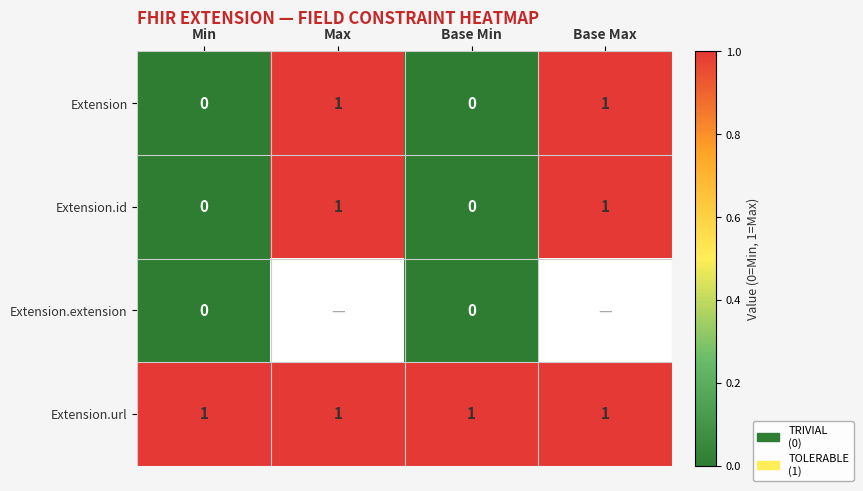

How many data points in Extension.id are less than 1?

2